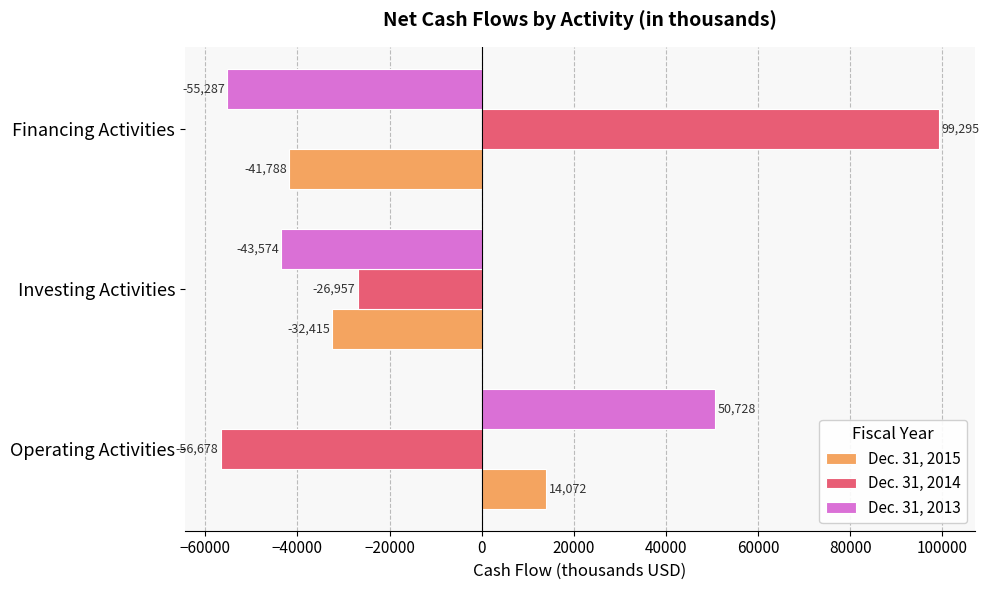

Is it true that Dec. 31, 2014 equals -77059 at Operating Activities?

False